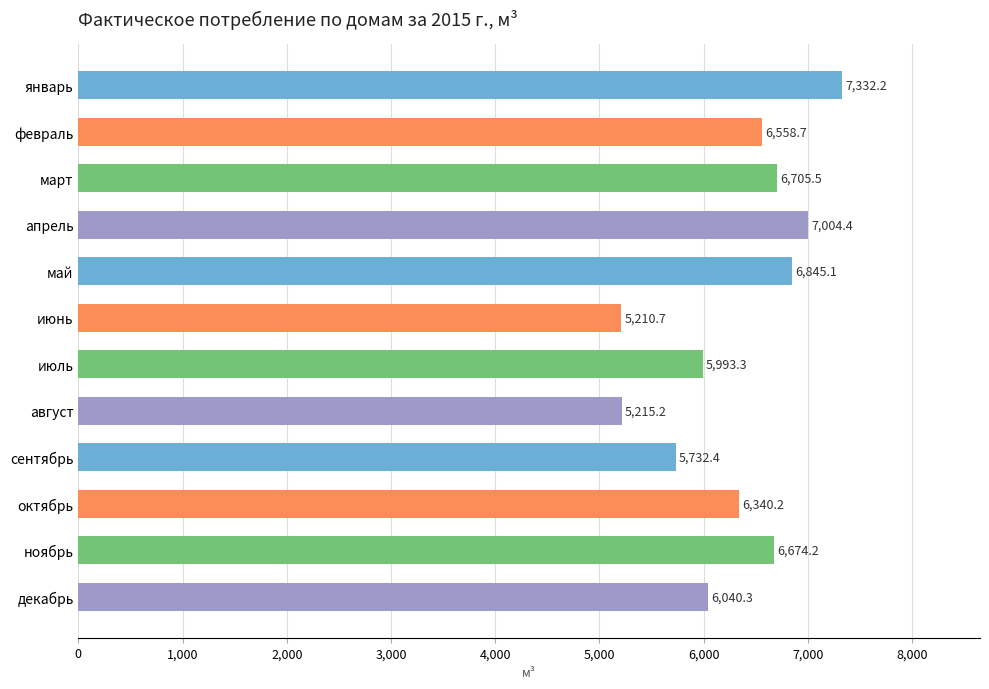

How many categories are shown in the chart?

12